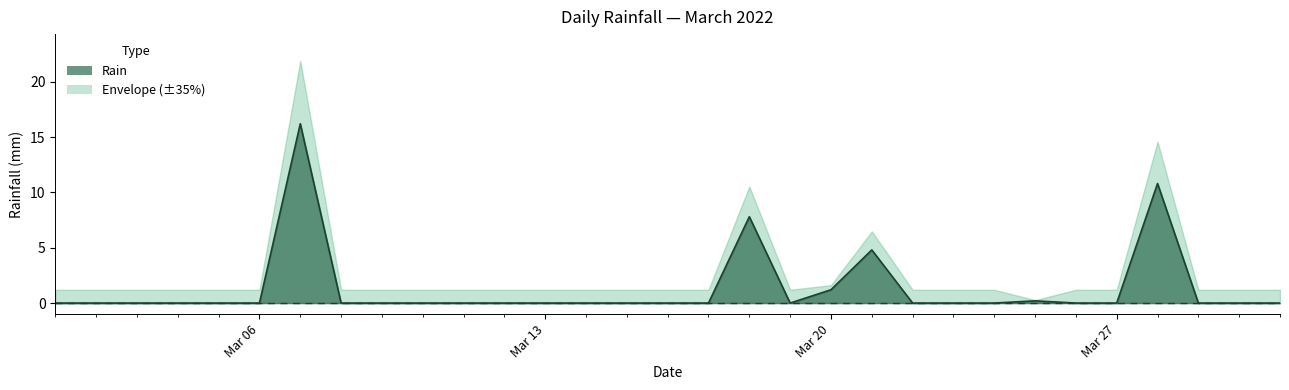

List the labels in order of value, smallest first.

2022-03-01, 2022-03-02, 2022-03-03, 2022-03-04, 2022-03-05, 2022-03-06, 2022-03-08, 2022-03-09, 2022-03-10, 2022-03-11, 2022-03-12, 2022-03-13, 2022-03-14, 2022-03-15, 2022-03-16, 2022-03-17, 2022-03-19, 2022-03-22, 2022-03-23, 2022-03-24, 2022-03-26, 2022-03-27, 2022-03-29, 2022-03-30, 2022-03-31, 2022-03-25, 2022-03-20, 2022-03-21, 2022-03-18, 2022-03-28, 2022-03-07